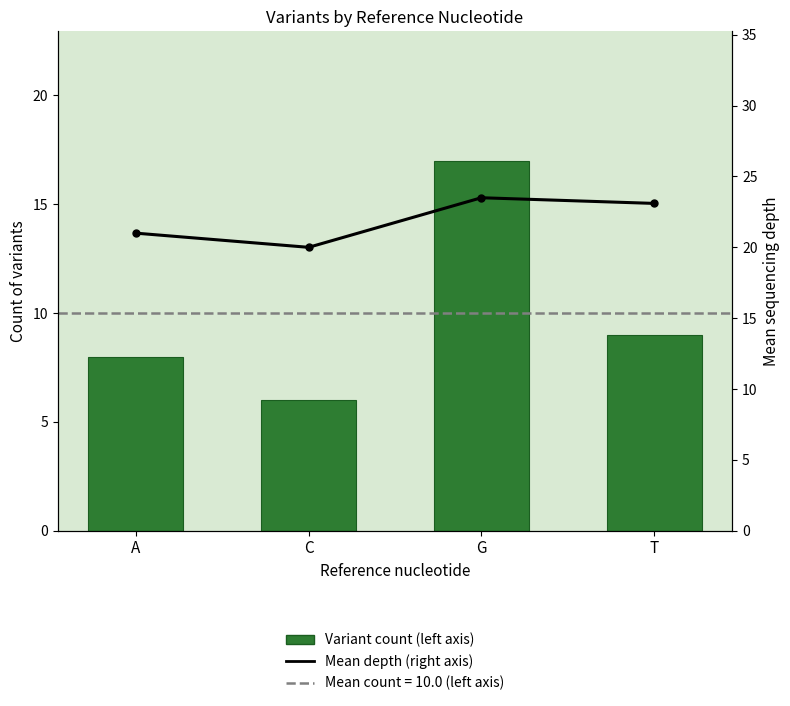

How many distinct data groups are displayed?

2